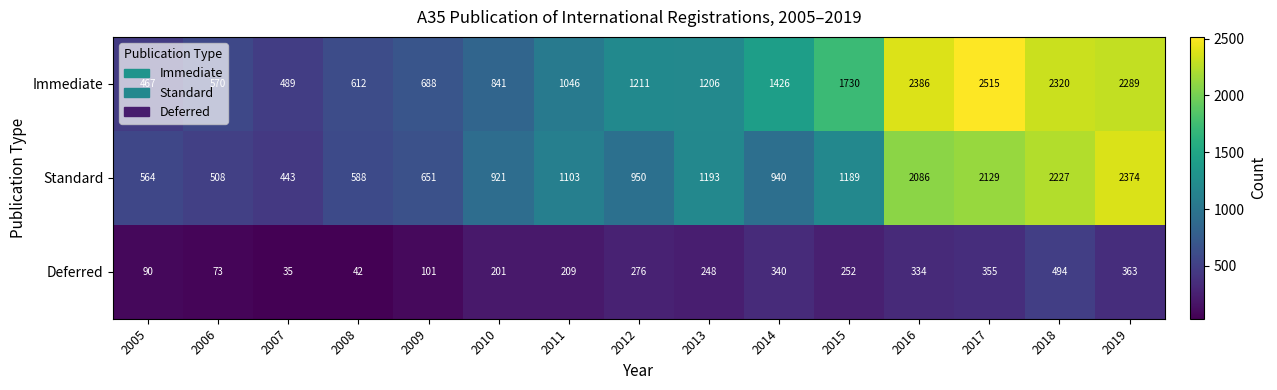

What is the spread (max minus min) of values at 2007?

454